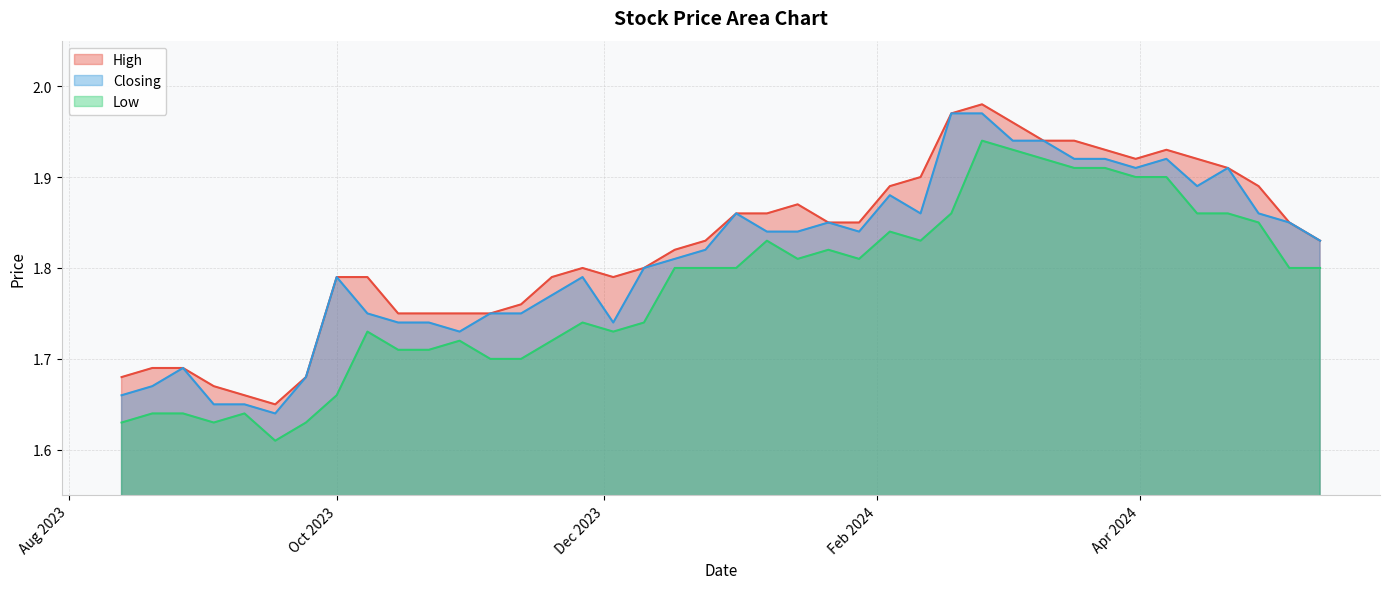

Rank the categories by High value from highest to lowest.

25/02/2024, 18/02/2024, 03/03/2024, 17/03/2024, 10/03/2024, 07/04/2024, 24/03/2024, 14/04/2024, 31/03/2024, 21/04/2024, 11/02/2024, 28/04/2024, 04/02/2024, 14/01/2024, 07/01/2024, 31/12/2023, 05/05/2024, 28/01/2024, 21/01/2024, 12/05/2024, 24/12/2023, 17/12/2023, 10/12/2023, 26/11/2023, 03/12/2023, 19/11/2023, 08/10/2023, 01/10/2023, 12/11/2023, 05/11/2023, 29/10/2023, 22/10/2023, 15/10/2023, 27/08/2023, 20/08/2023, 24/09/2023, 13/08/2023, 03/09/2023, 10/09/2023, 17/09/2023